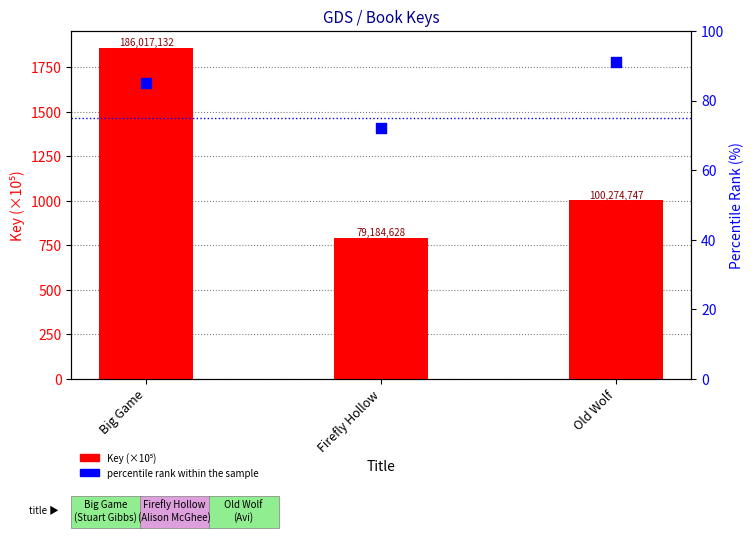

Which series reaches the maximum Y coordinate?

Key (×10⁵)